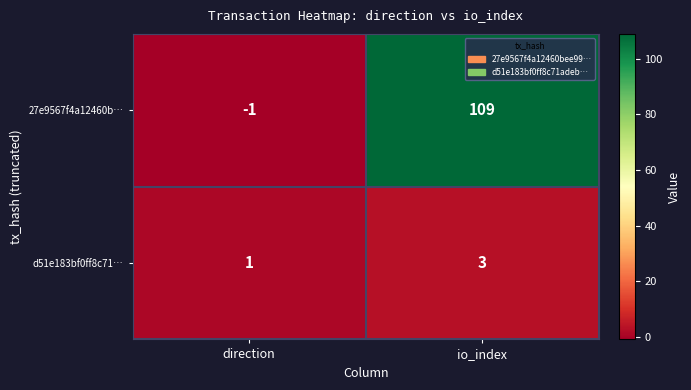

At which label is 27e9567f4a12460b… closest to 54?

direction